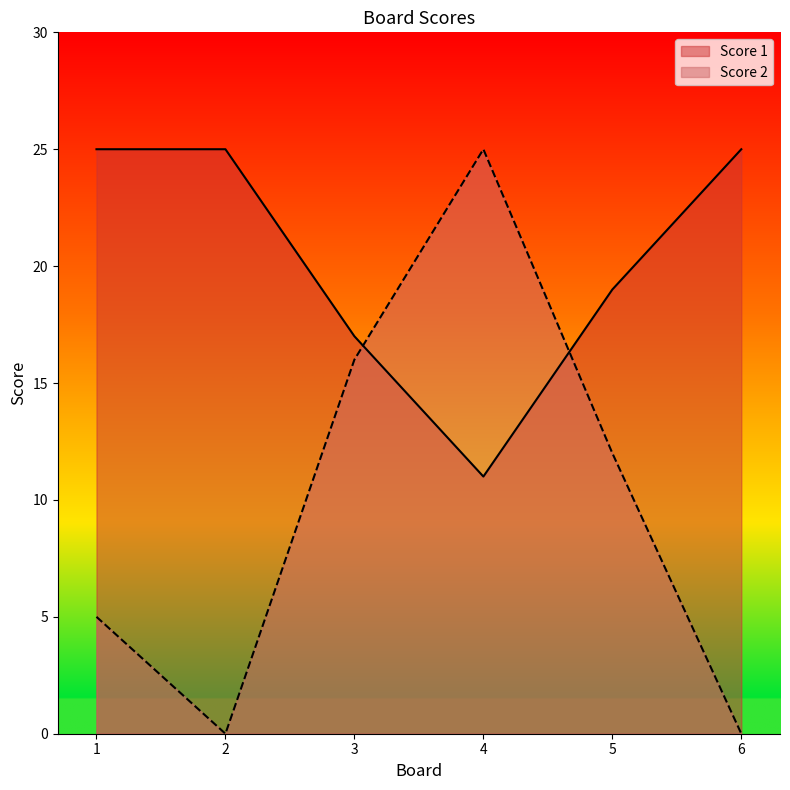

Reading right to left, extract all data points from this chart.

Score 1: 25	19	11	17	25	25
Score 2: 0	12	25	16	0	5